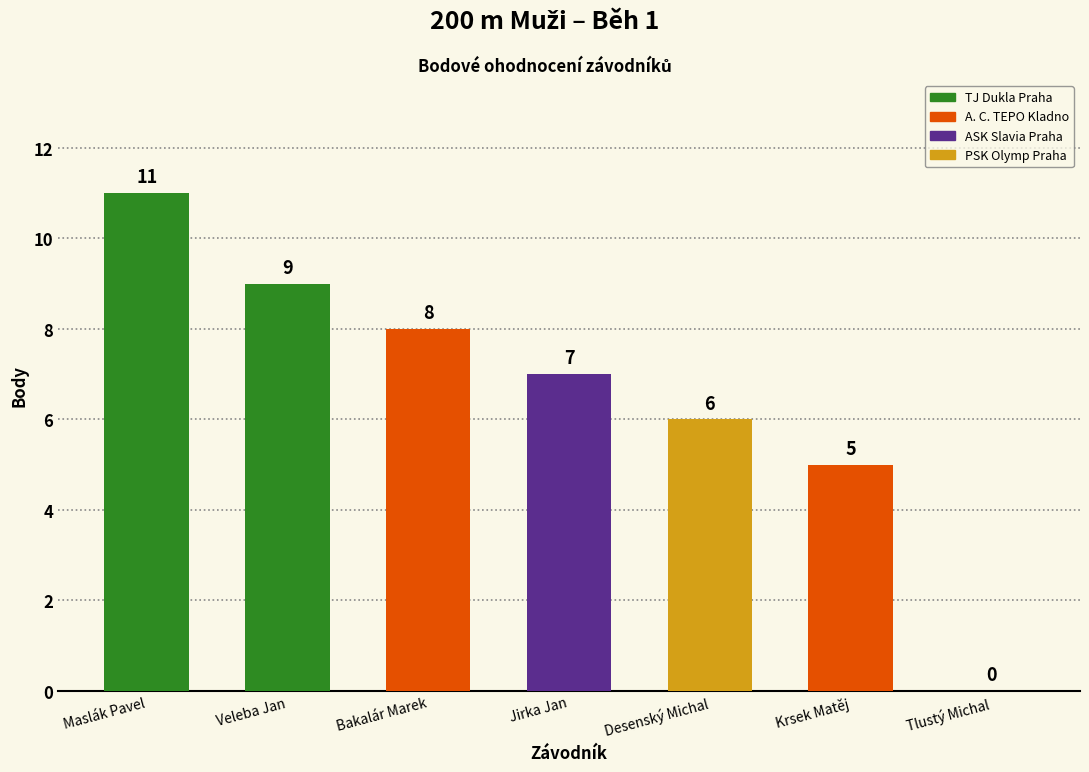

What is the sum of all values?

46